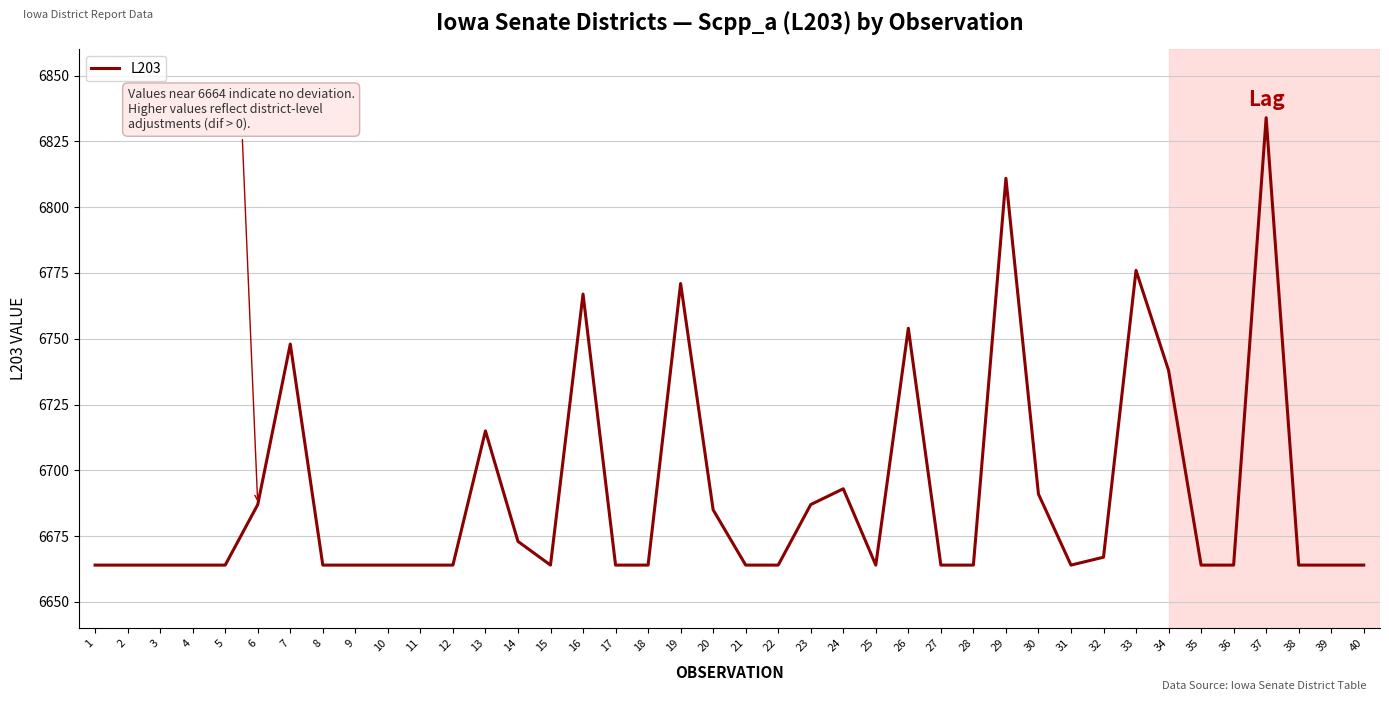

The chart shows a value of 11831 at 8. True or false?

False